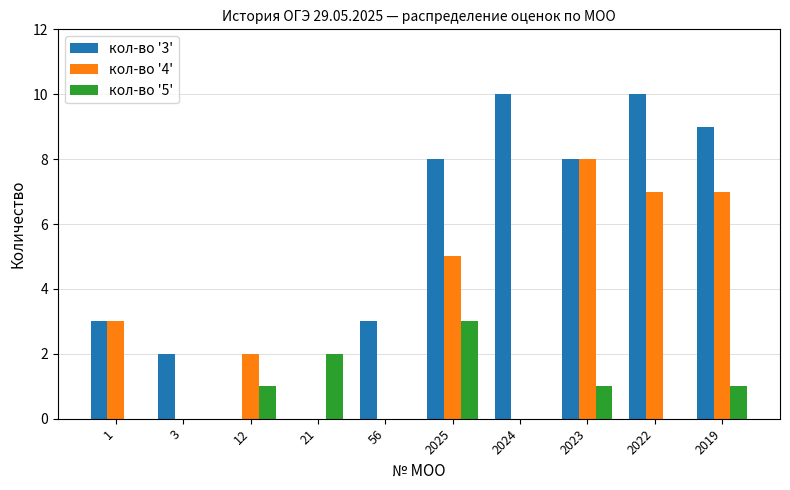

Which series has the largest total across all categories?

кол-во '3'